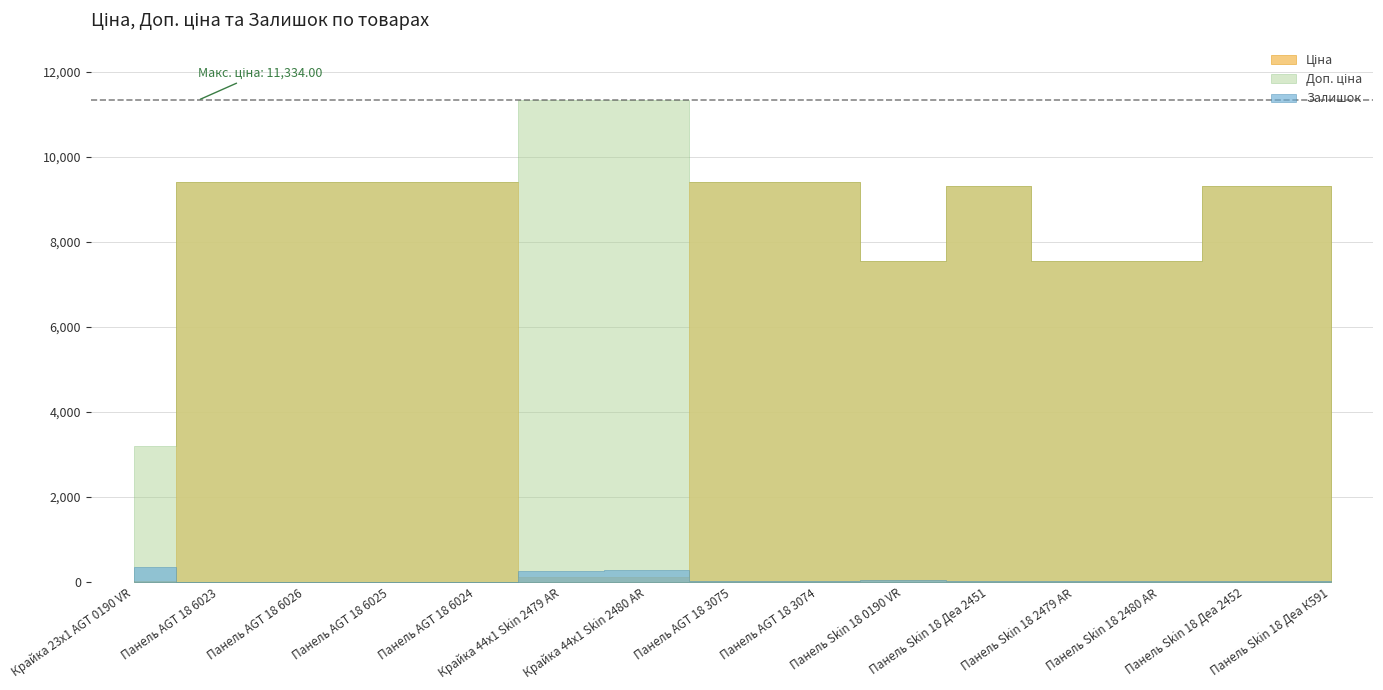

What is the sum of the Залишок values at Панель Skin 18 Деа 2452 and Панель AGT 18 6025?

27.0